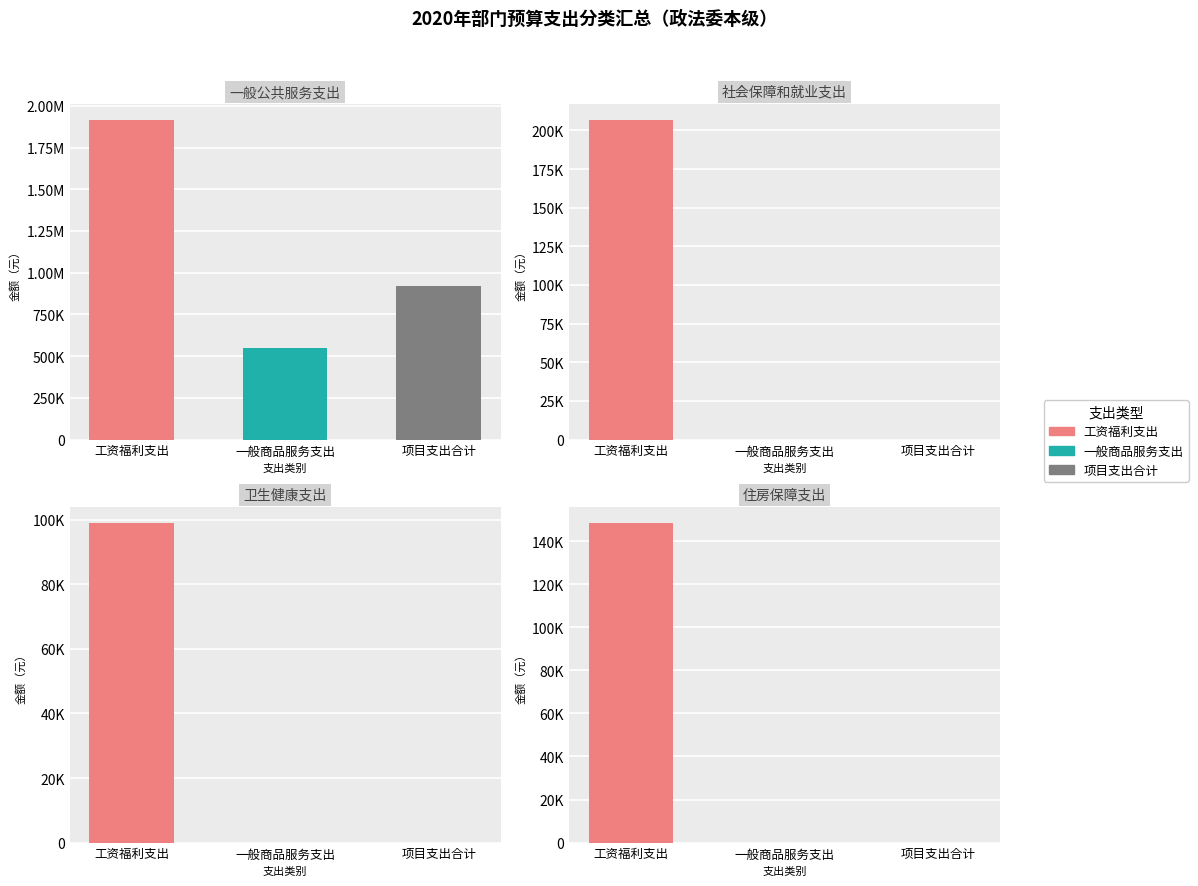

What is the value of the 工资福利支出 bar at the 1st from the left?

1913072.5